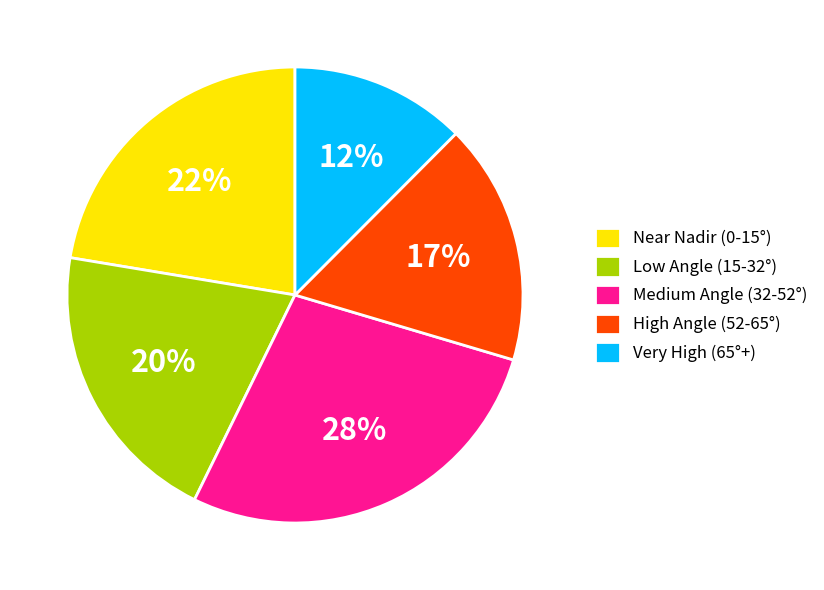

Between Low Angle (15-32°) and High Angle (52-65°), which is larger?

Low Angle (15-32°)